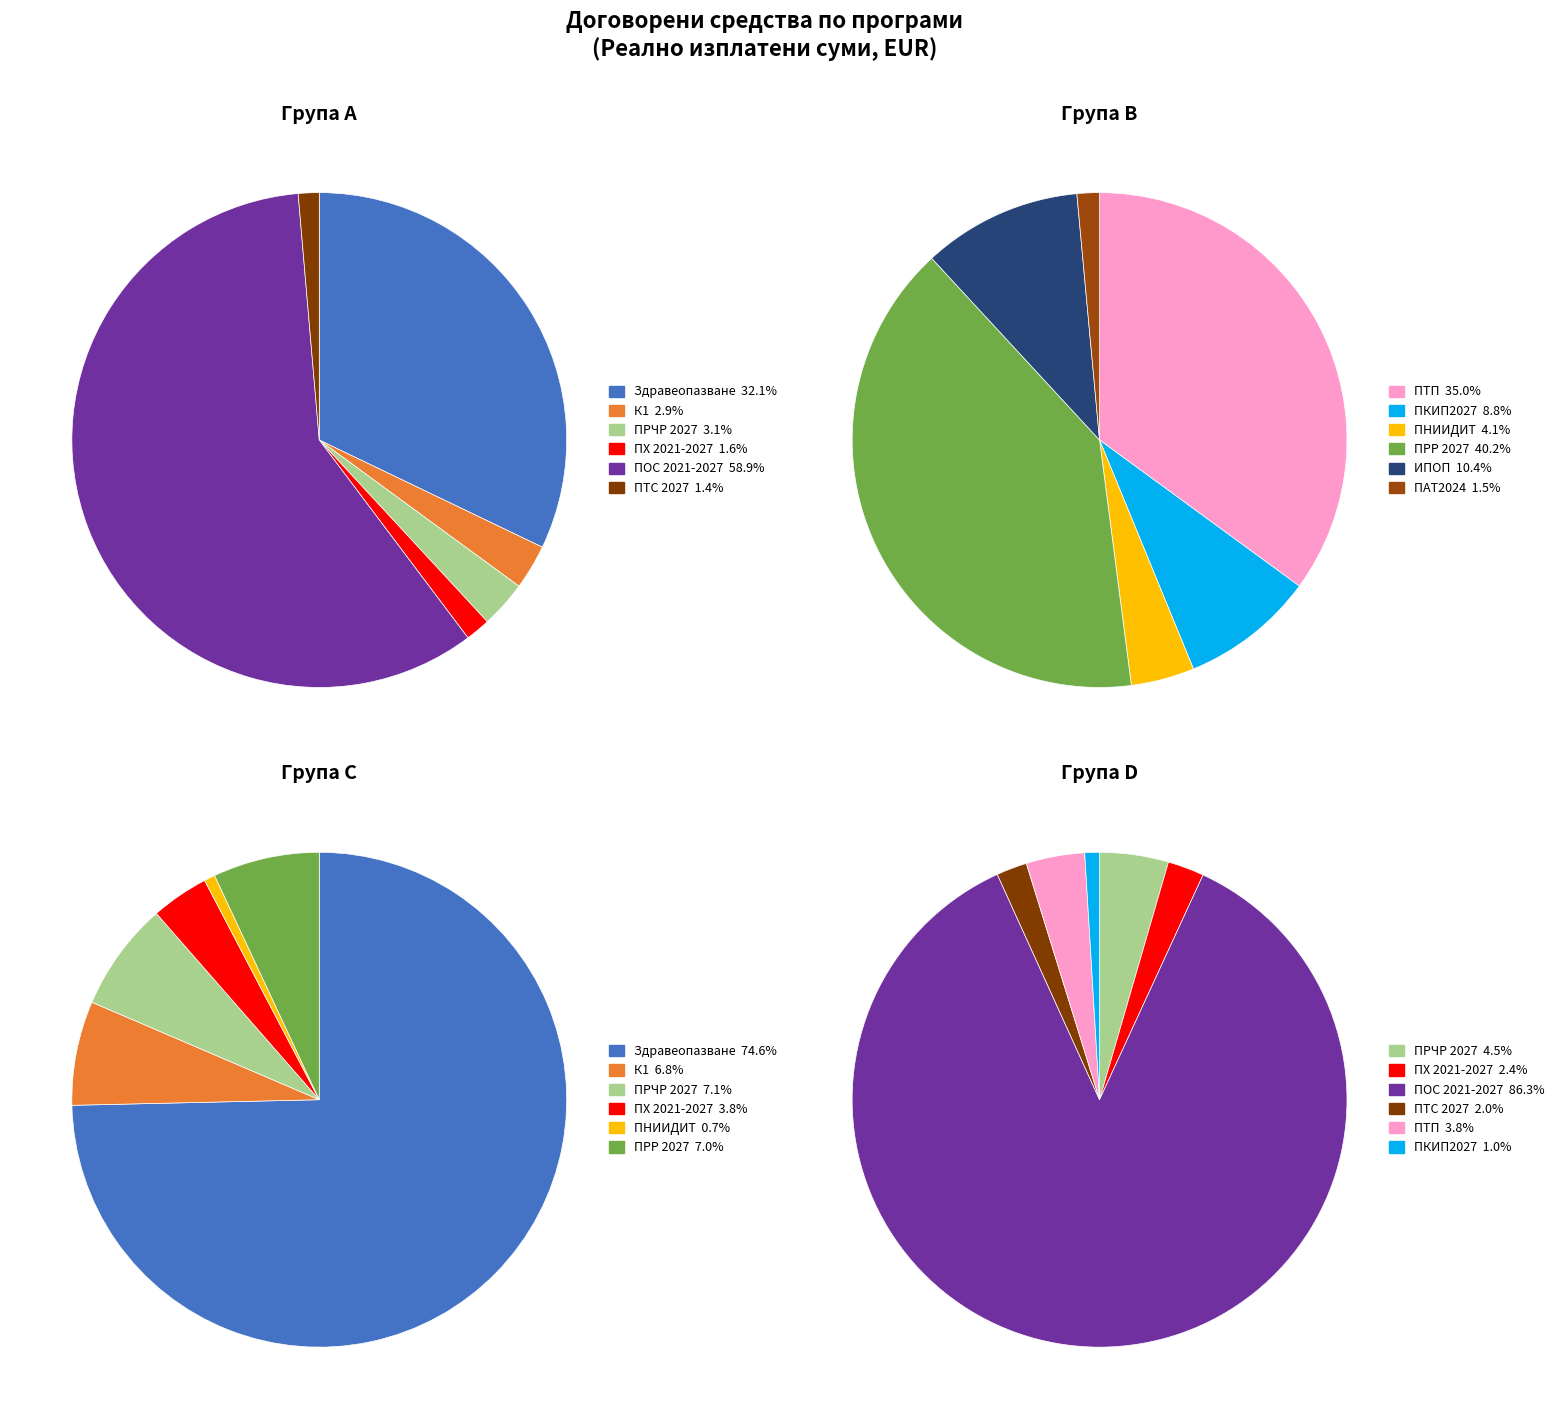

Is there a majority slice in this chart?

Yes